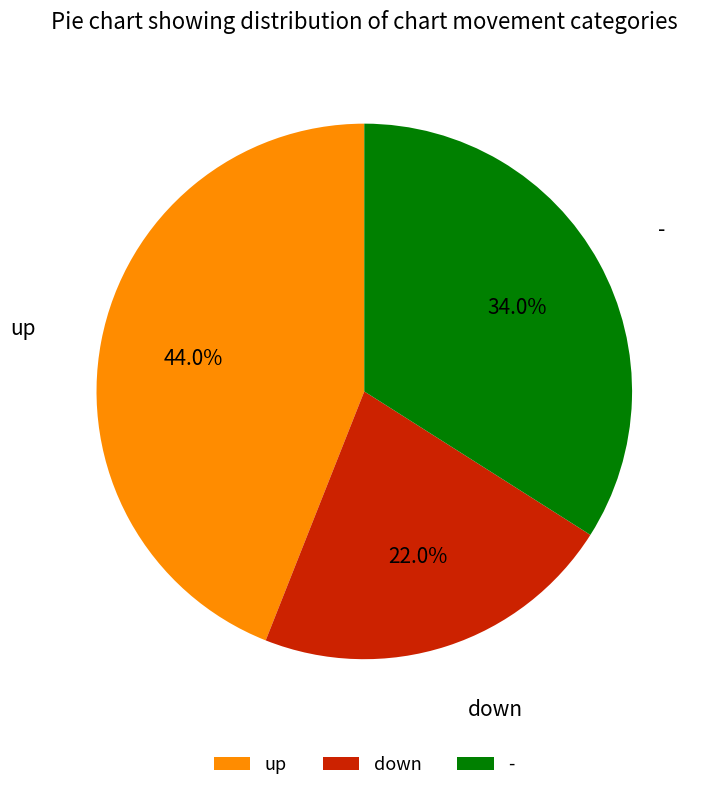

Combined, what portion of the pie is up and down?

66.0%